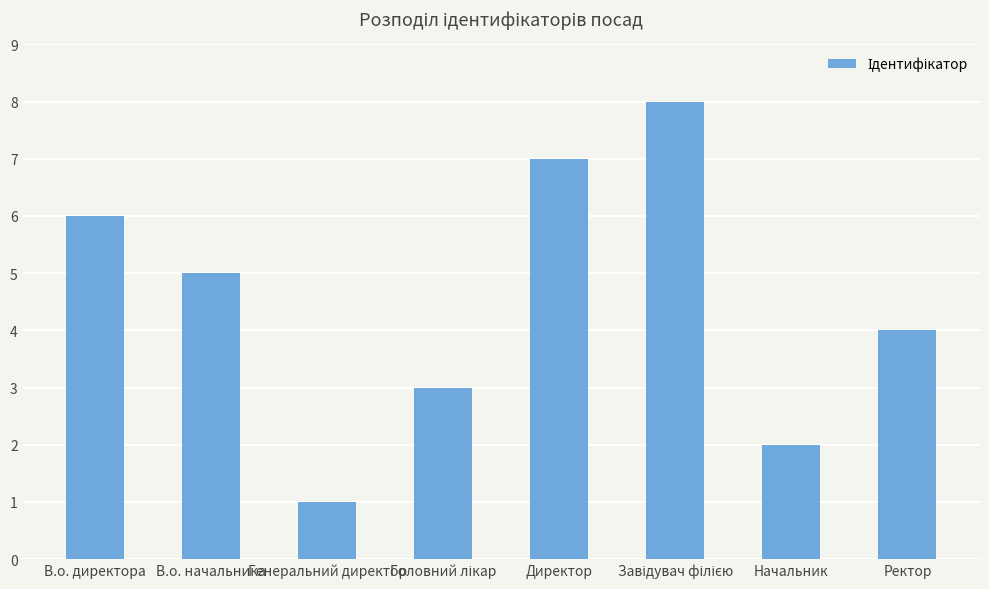

At which category does the chart reach its minimum across all series?

Генеральний директор